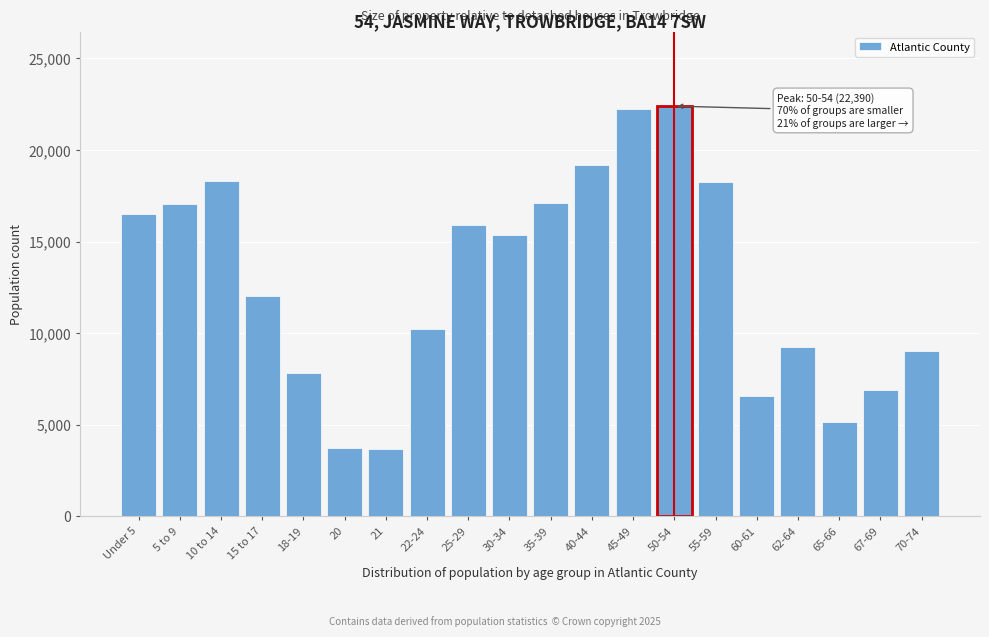

What is the change in value from 35-39 to 62-64?

-7851